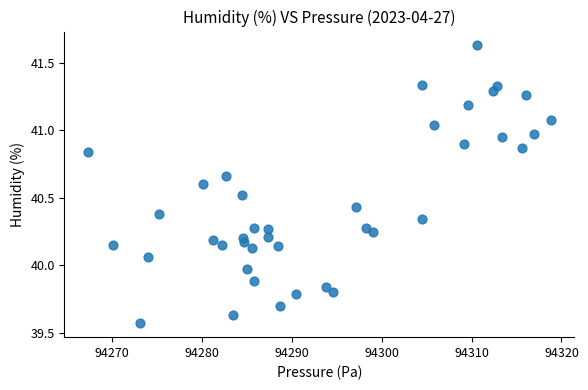

What is the range of Y values (max minus min)?

2.1